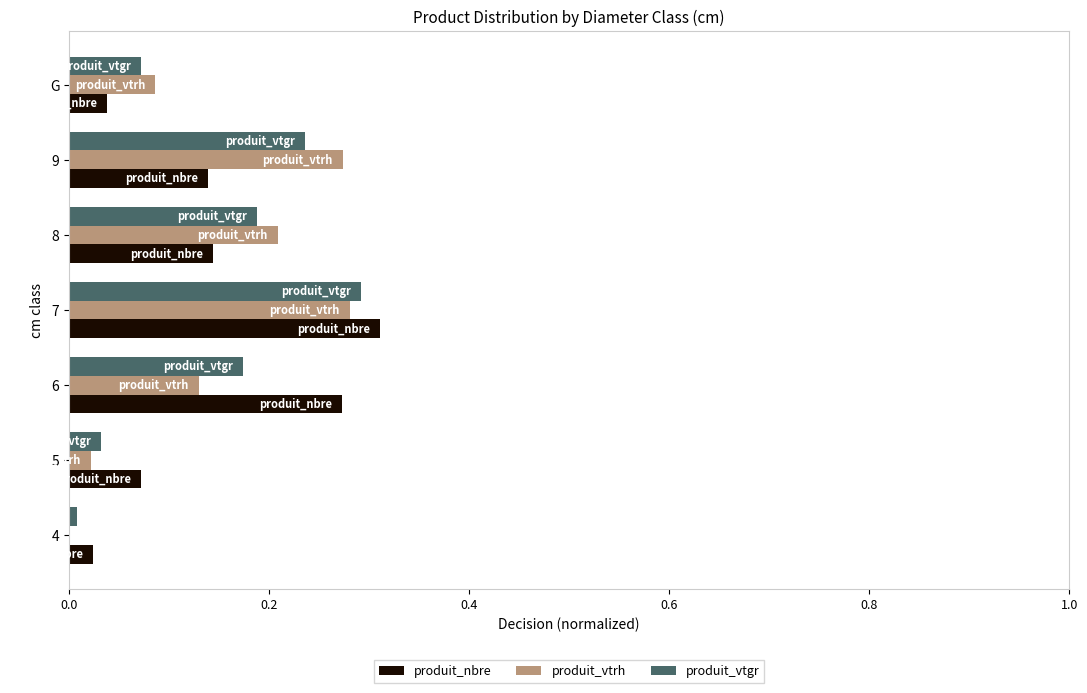

How many distinct data groups are displayed?

3